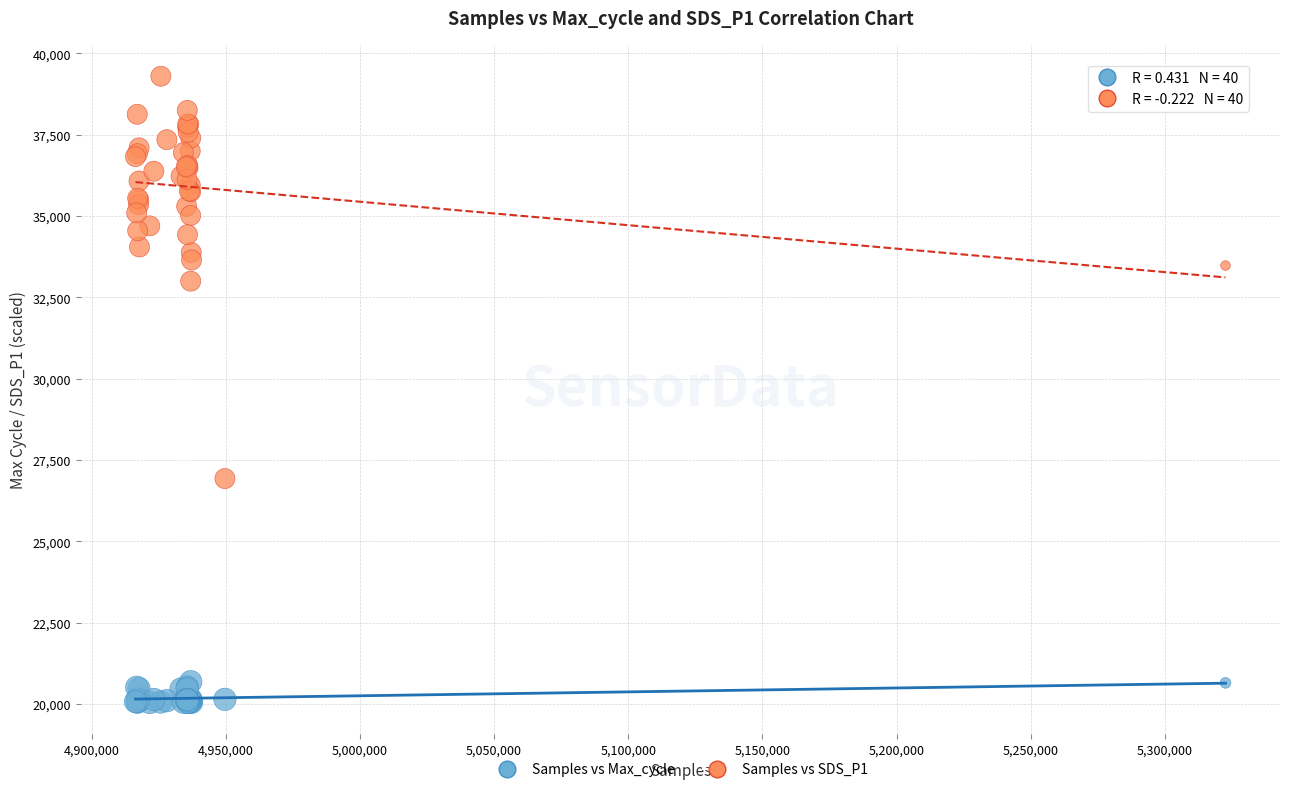

Across all series, what Y value is closest to 29672?

26930